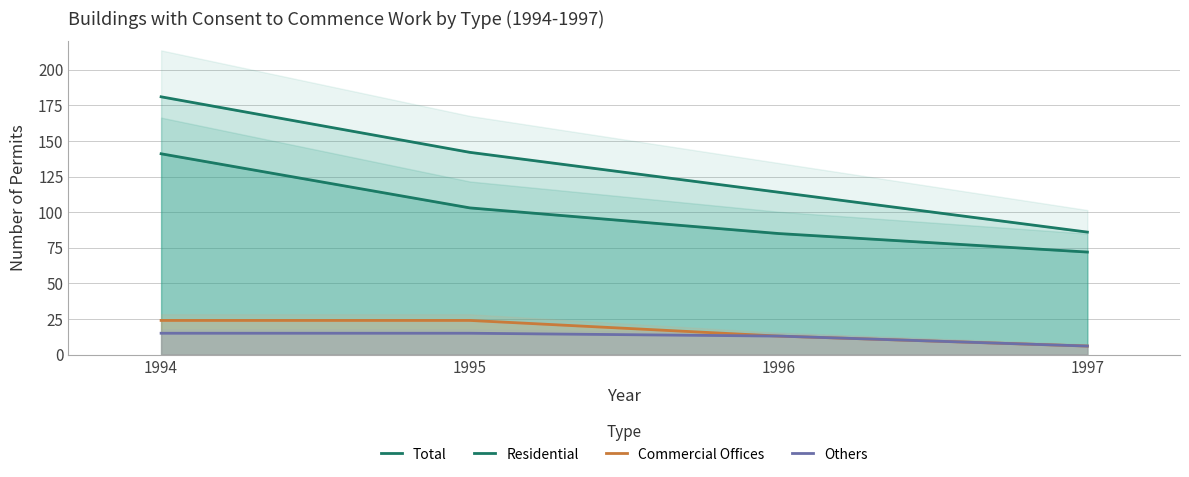

Reading left to right, extract all data points from this chart.

Total: 1994=181	1995=142	1996=114	1997=86
Residential: 1994=141	1995=103	1996=85	1997=72
Commercial Offices: 1994=24	1995=24	1996=13	1997=6
Others: 1994=15	1995=15	1996=13	1997=6